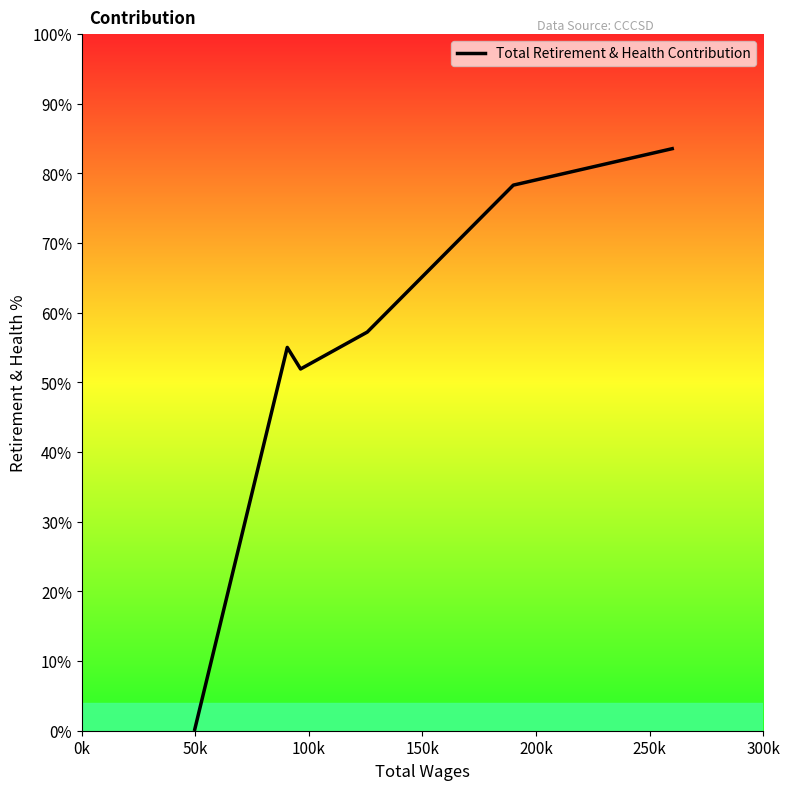

Does the chart have visible grid lines?

No